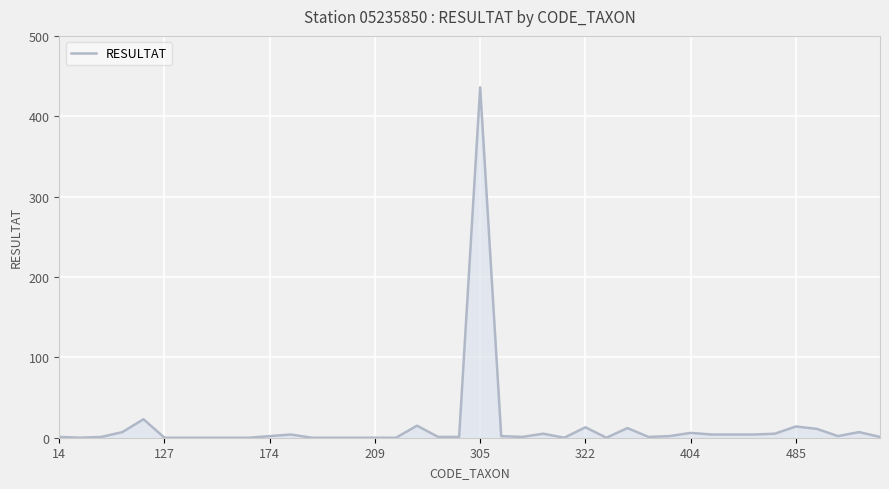

What is the maximum value shown in the chart?

436